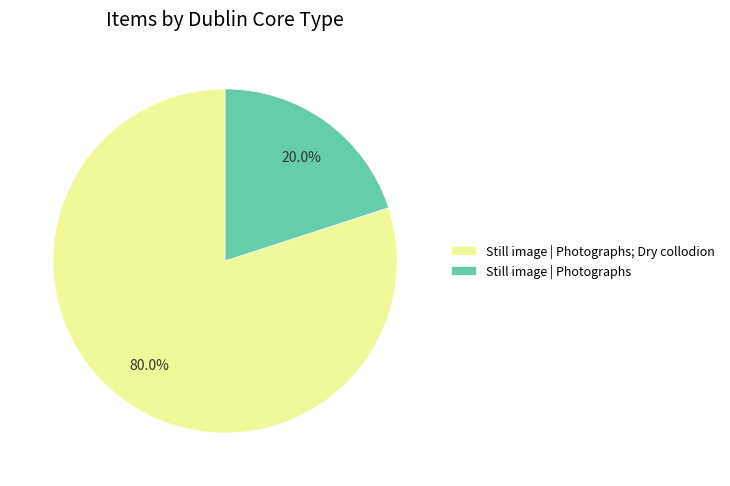

What is the largest slice in the pie chart?

Still image | Photographs; Dry collodion